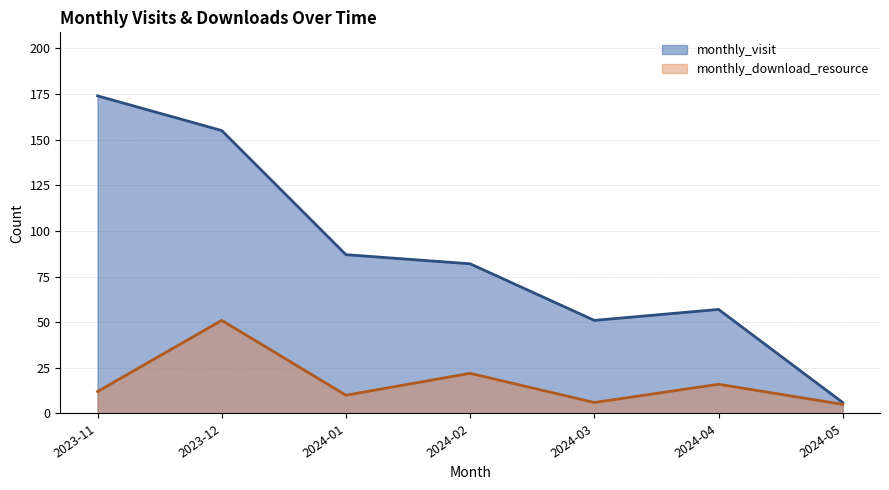

Reading right to left, transcribe all the data shown in this chart.

monthly_visit: 6	57	51	82	87	155	174
monthly_download_resource: 5	16	6	22	10	51	12